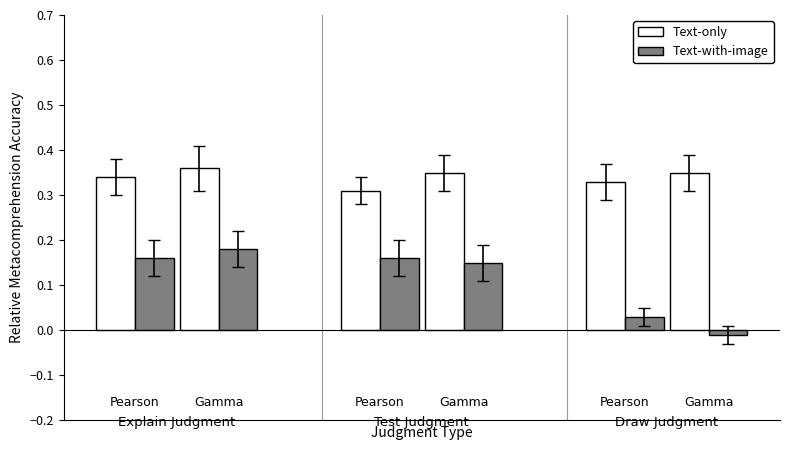

Rank the series by their maximum value, from highest to lowest.

Text-only, Text-with-image